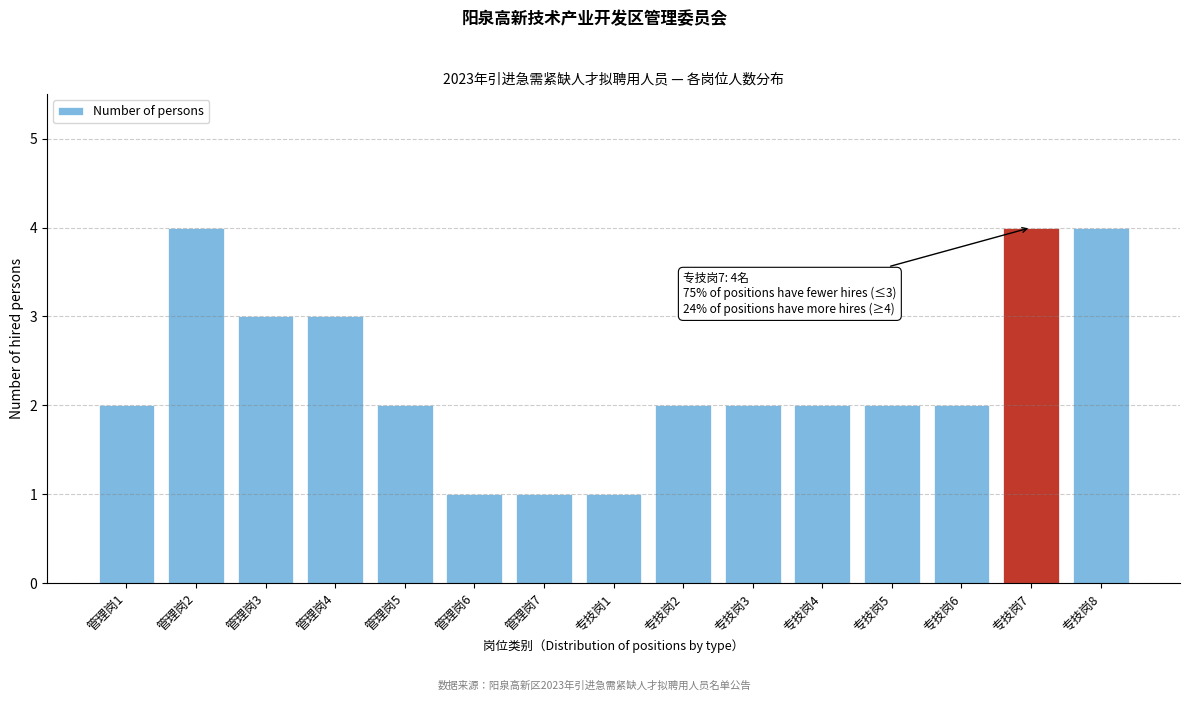

Reading left to right, transcribe all the data shown in this chart.

管理岗1=2	管理岗2=4	管理岗3=3	管理岗4=3	管理岗5=2	管理岗6=1	管理岗7=1	专技岗1=1	专技岗2=2	专技岗3=2	专技岗4=2	专技岗5=2	专技岗6=2	专技岗7=4	专技岗8=4